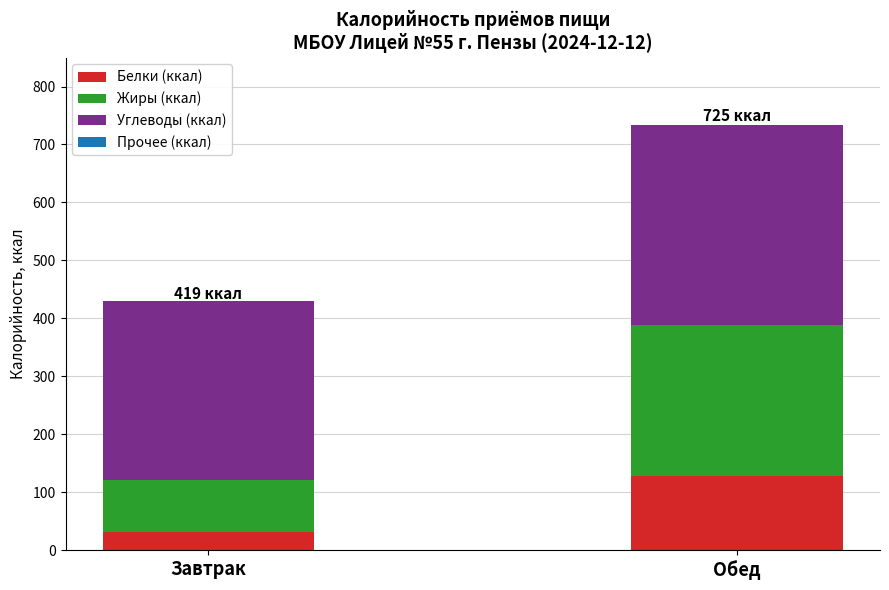

Reading left to right, what are the values for Белки (ккал)?

32	128